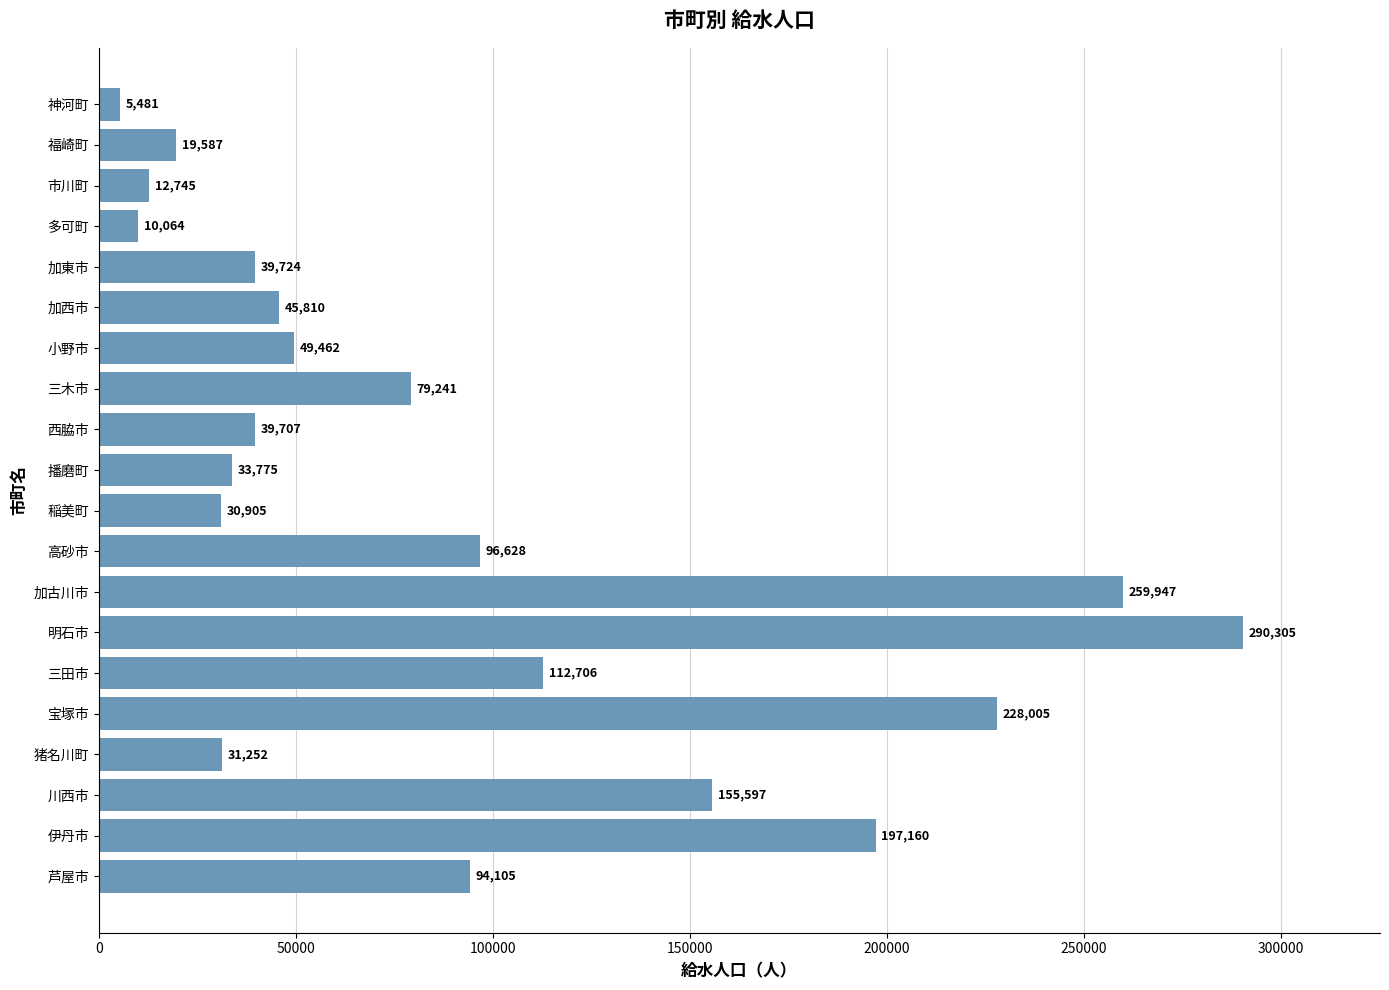

What is the smallest value displayed?

5481